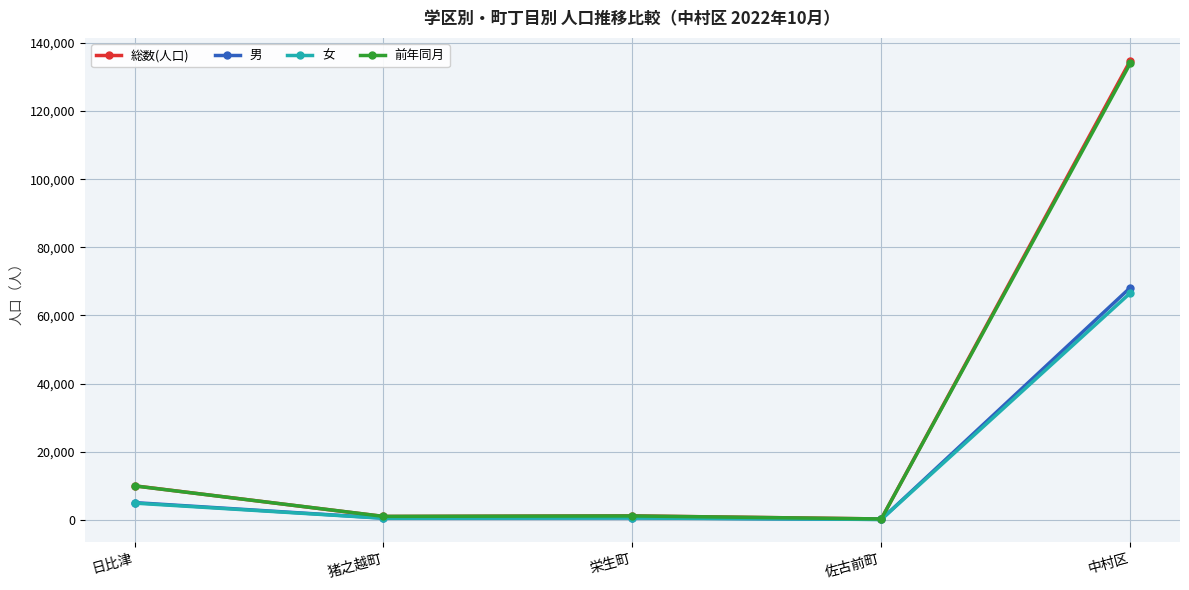

What is the label of the 5th point from the left?

中村区